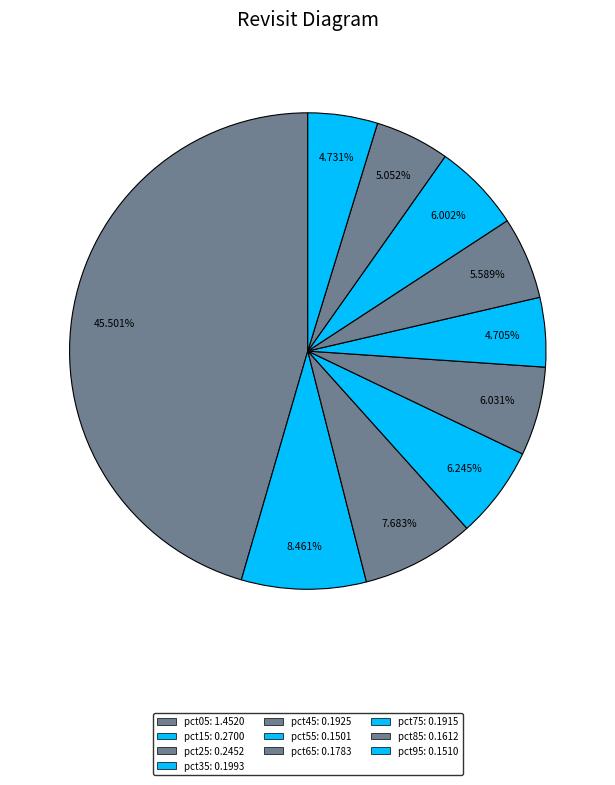

How many segments does this pie chart have?

10